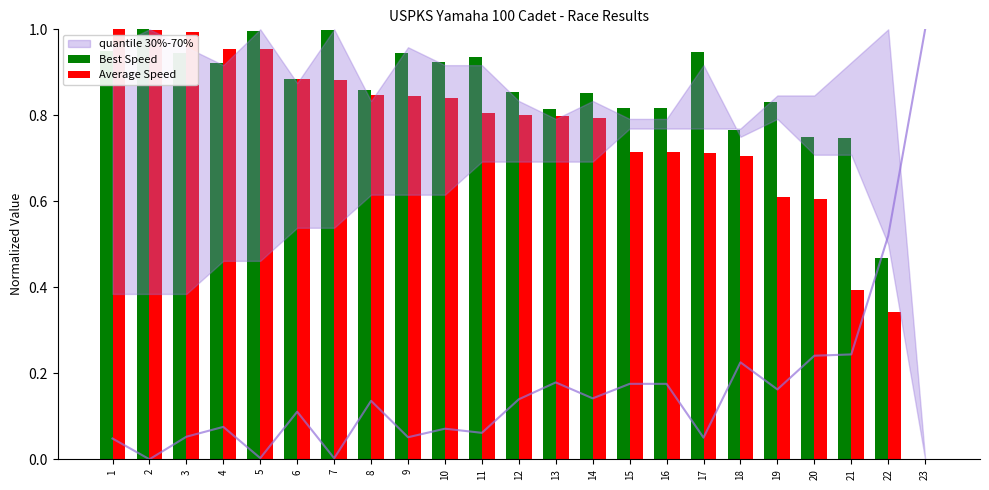

At 4, list the series in order from largest to smallest.

Average Speed, Best Speed